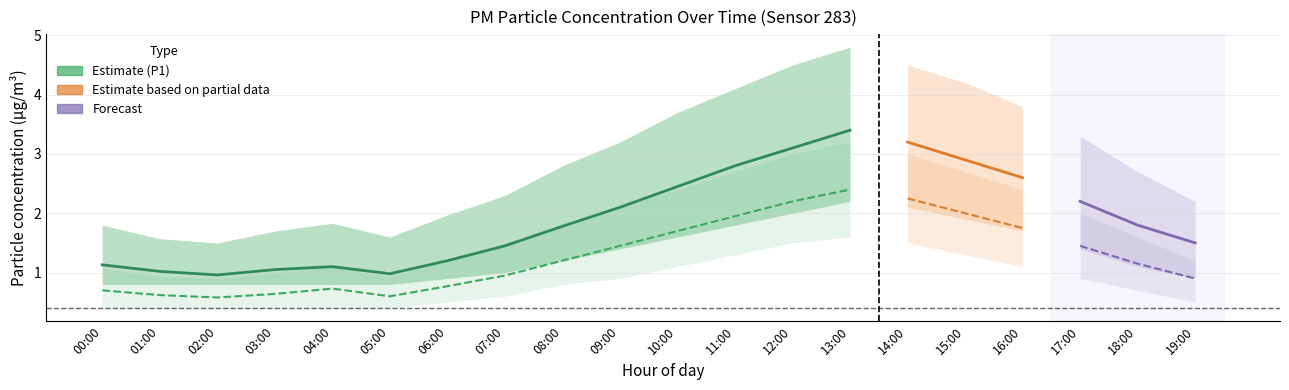

What is the difference between the second highest and minimum values in the P2 series?

1.7